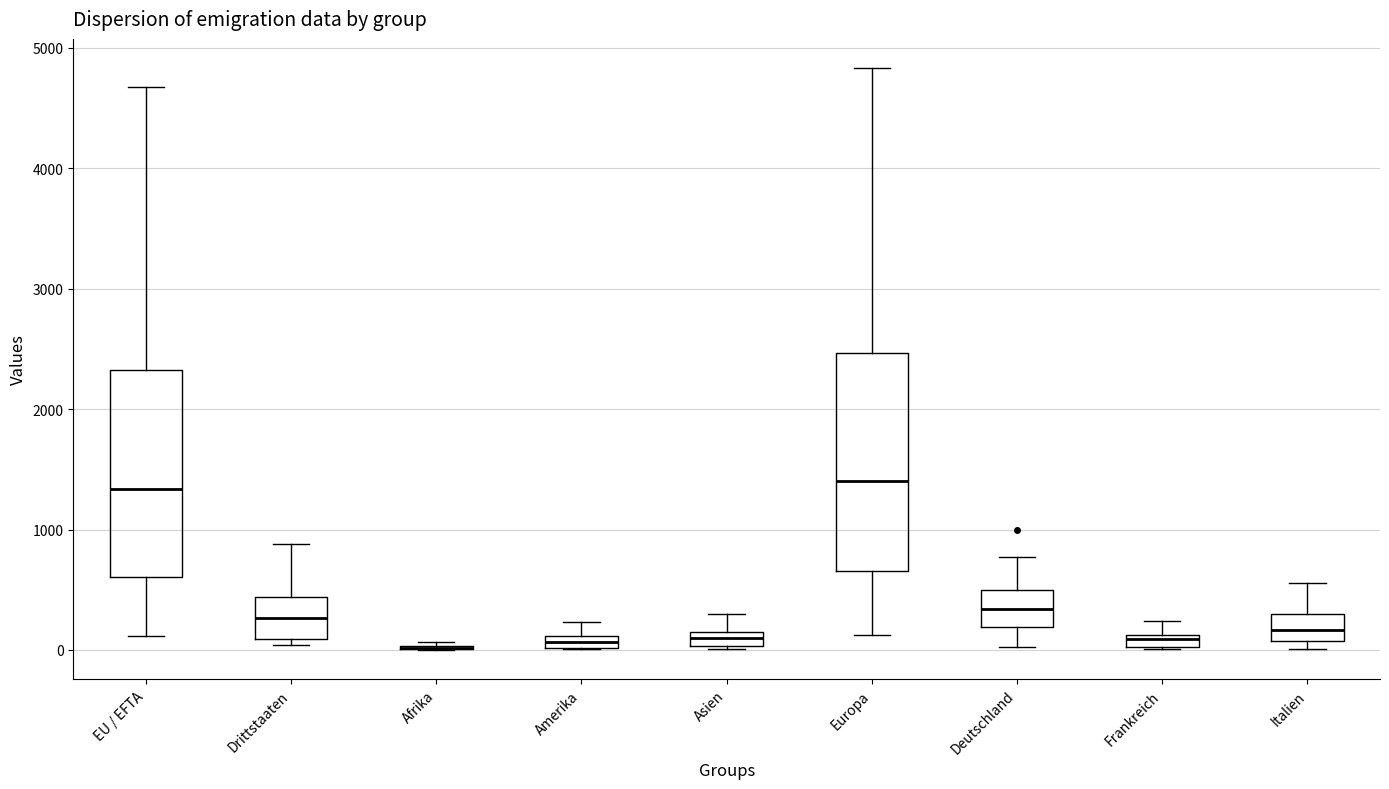

Where does the lower whisker of the box for Deutschland end on the y-axis? The values are not printed on the chart, so give them approximately, as read against the axis.

0